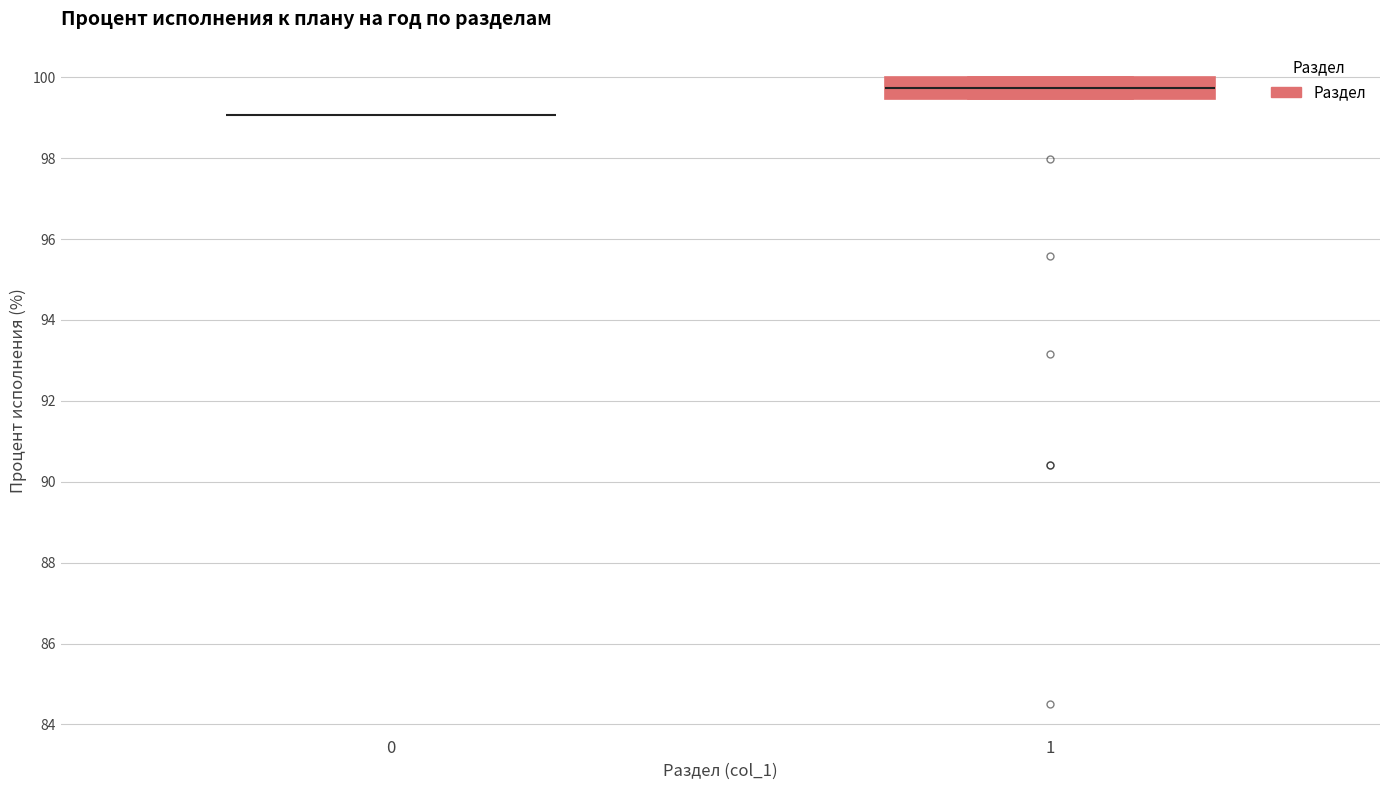

Which box is the tallest, from its lower edge to its upper edge?

1